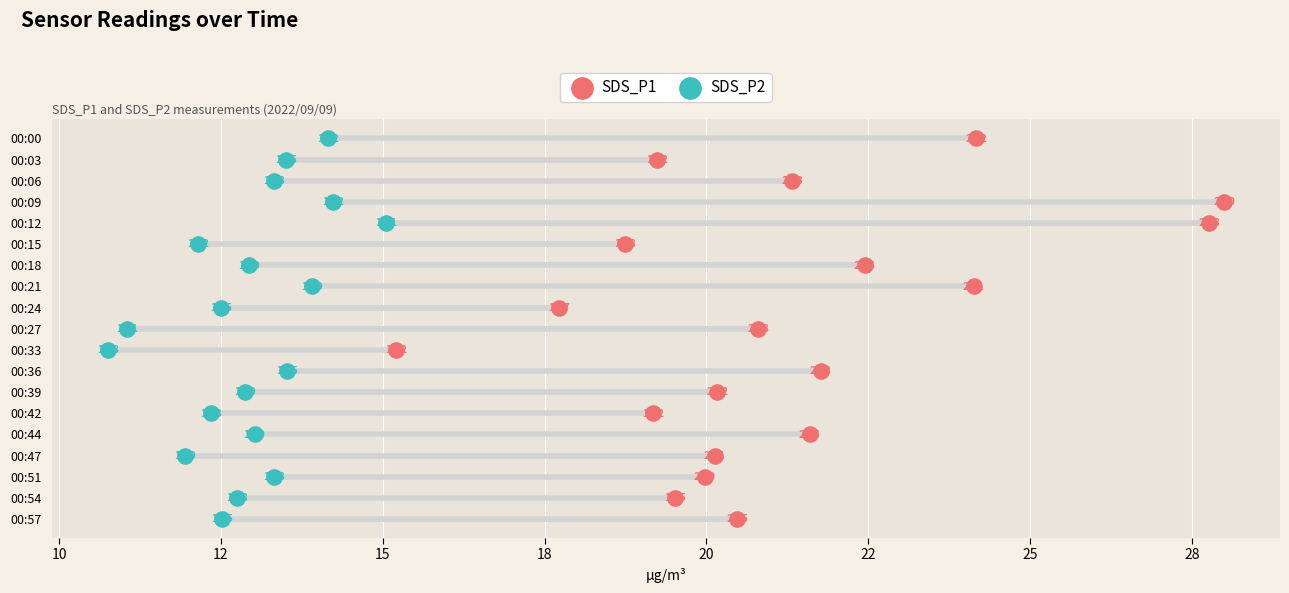

Which series has the largest total across all categories?

SDS_P1